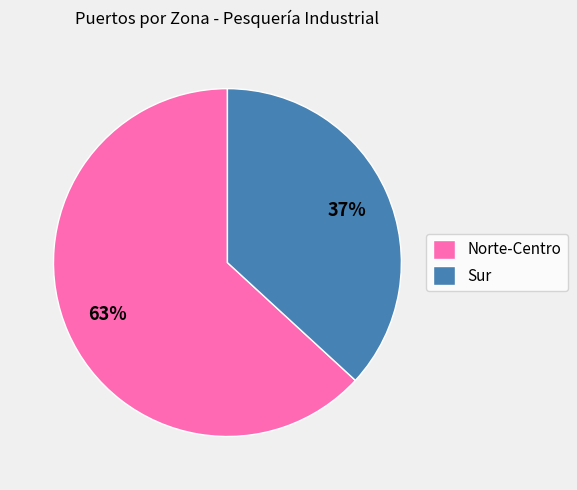

Which slice is the smallest?

Sur